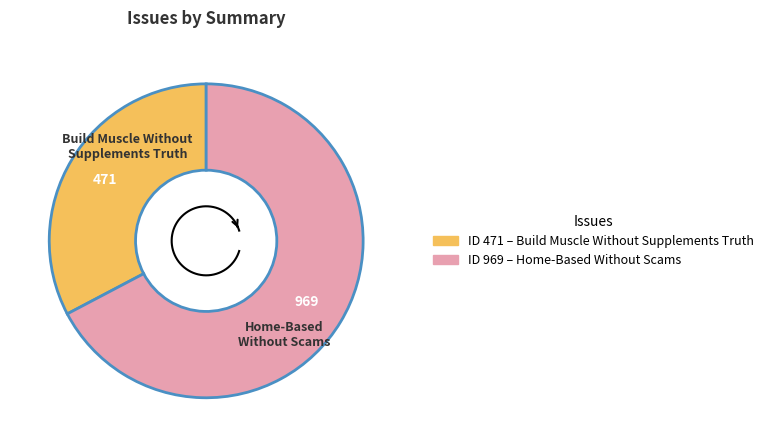

Rank the categories by value from lowest to highest.

Build Muscle Without Supplements Truth, Home-Based Without Scams